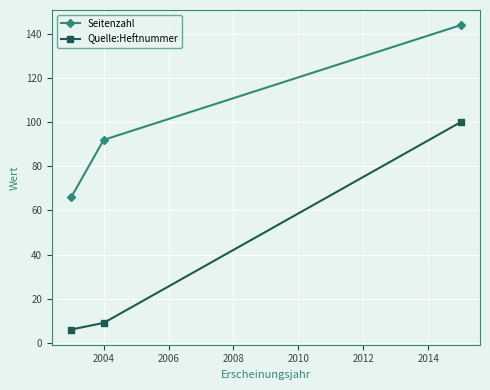

How many data points in Seitenzahl are less than 92?

1